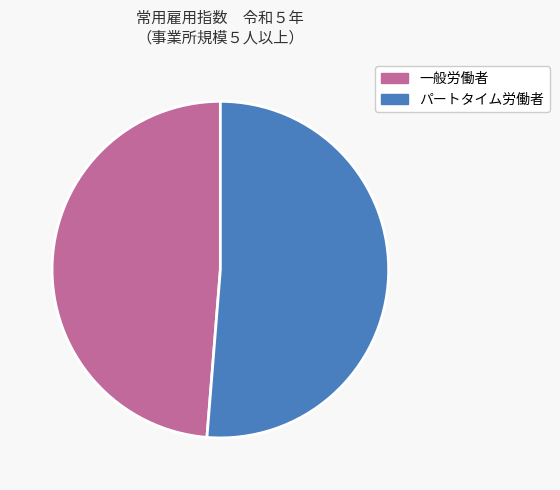

Count the number of slices in the pie.

2